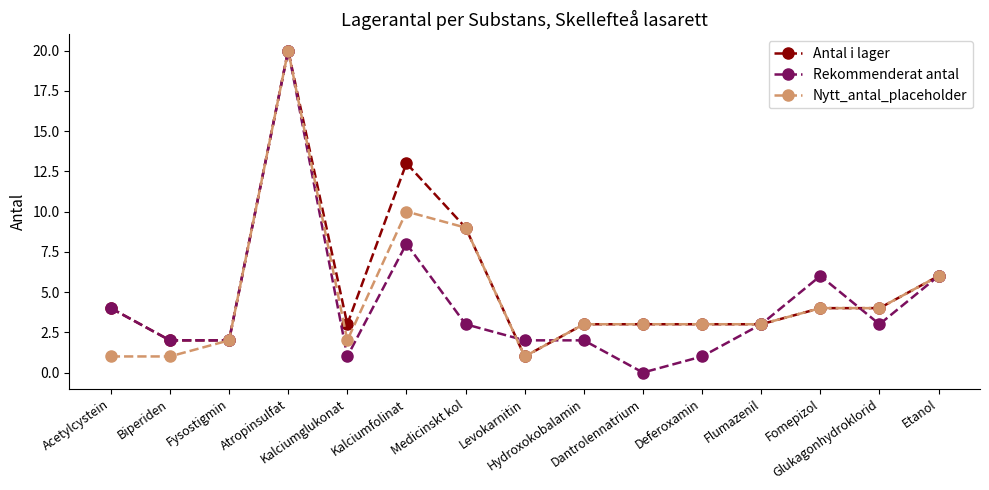

True or false: Antal i lager and Rekommenderat antal intersect in this chart.

True